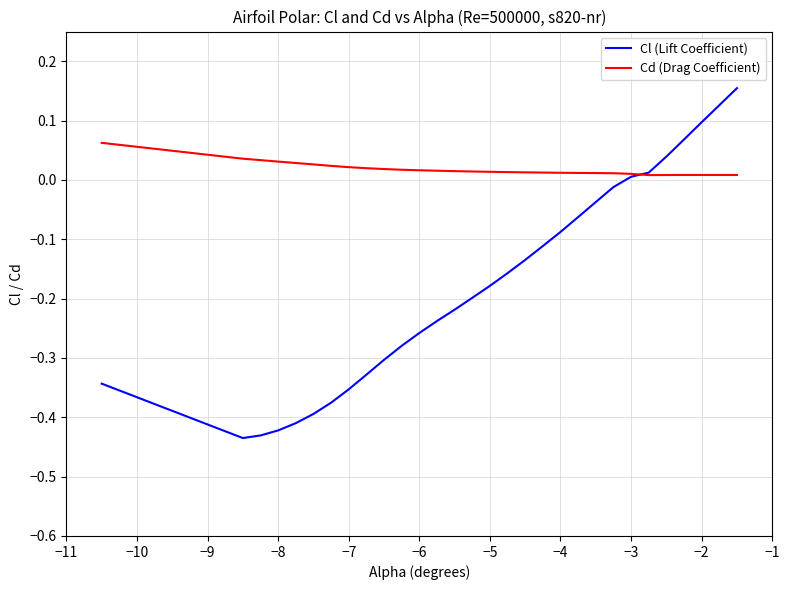

Which series has the largest range (max minus min)?

Cl (Lift Coefficient)